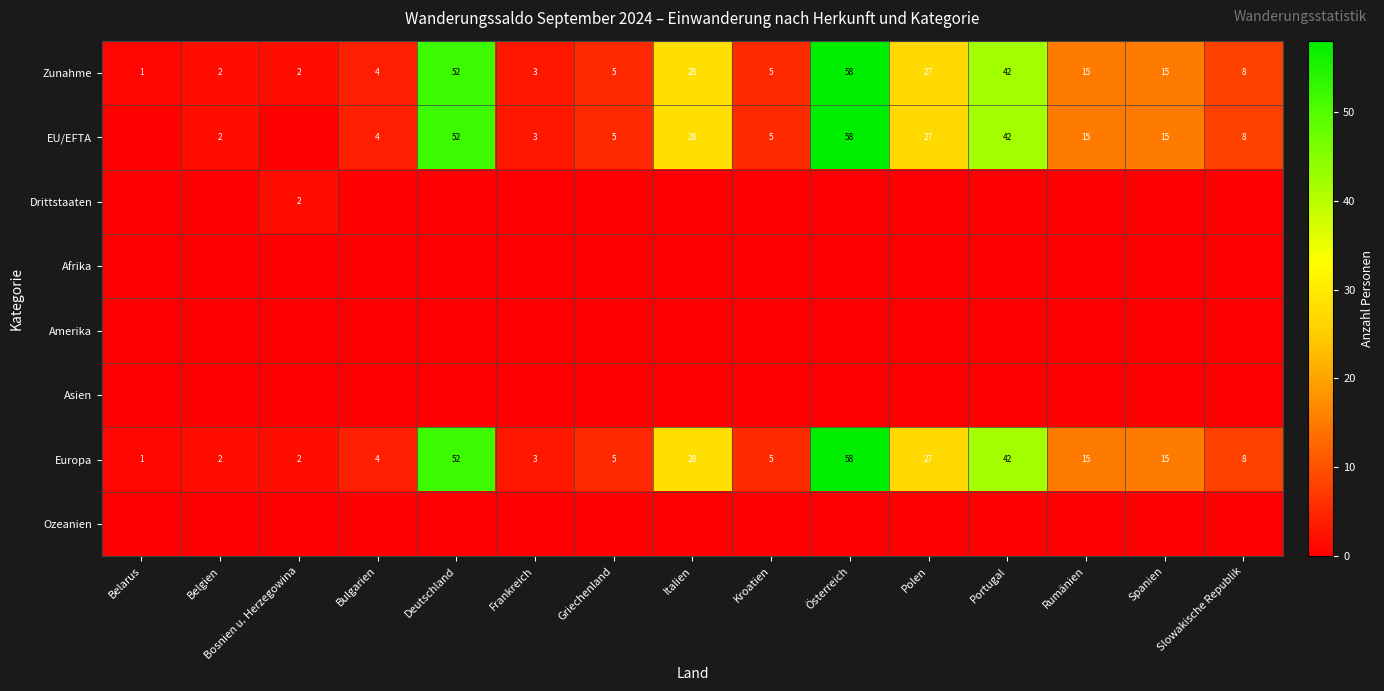

The Europa series shows 10 at Spanien. True or false?

False